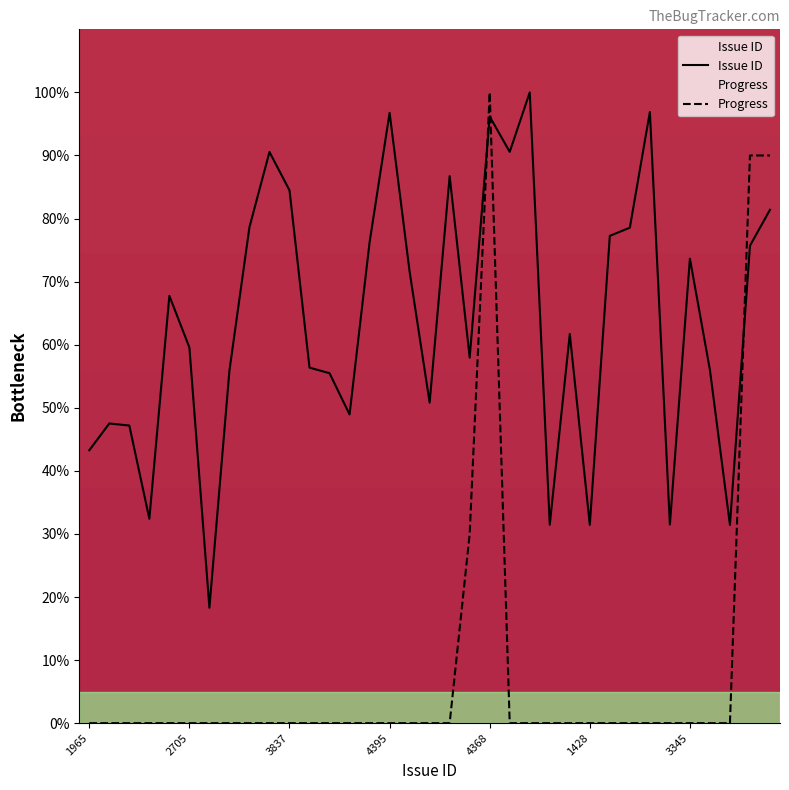

How many lines are shown in the chart?

2